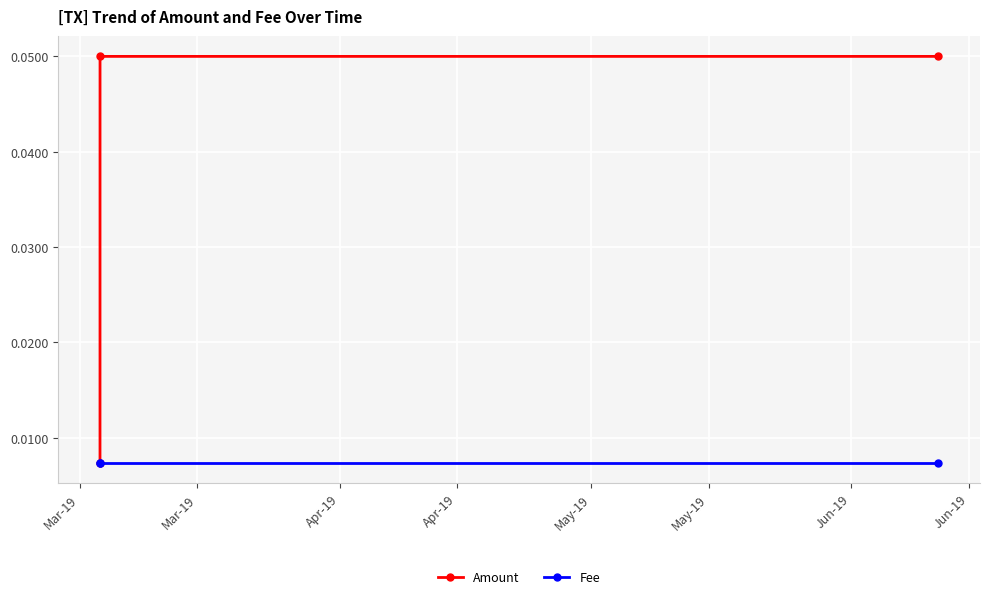

Which series has the largest range (max minus min)?

Amount